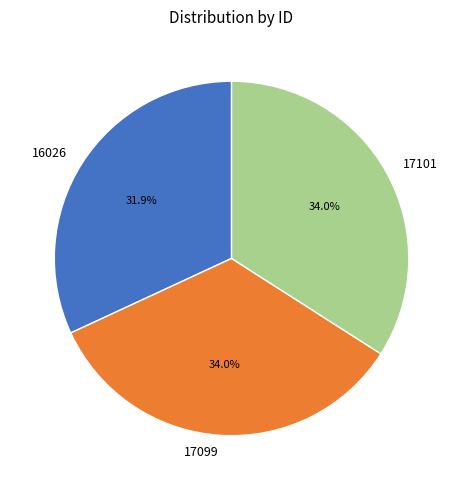

What is the smallest slice in the pie chart?

16026